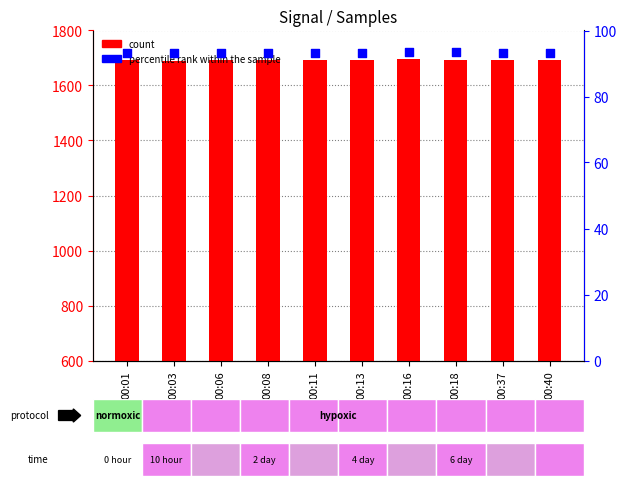

What is the total value across all series at 00:06?

1786.0